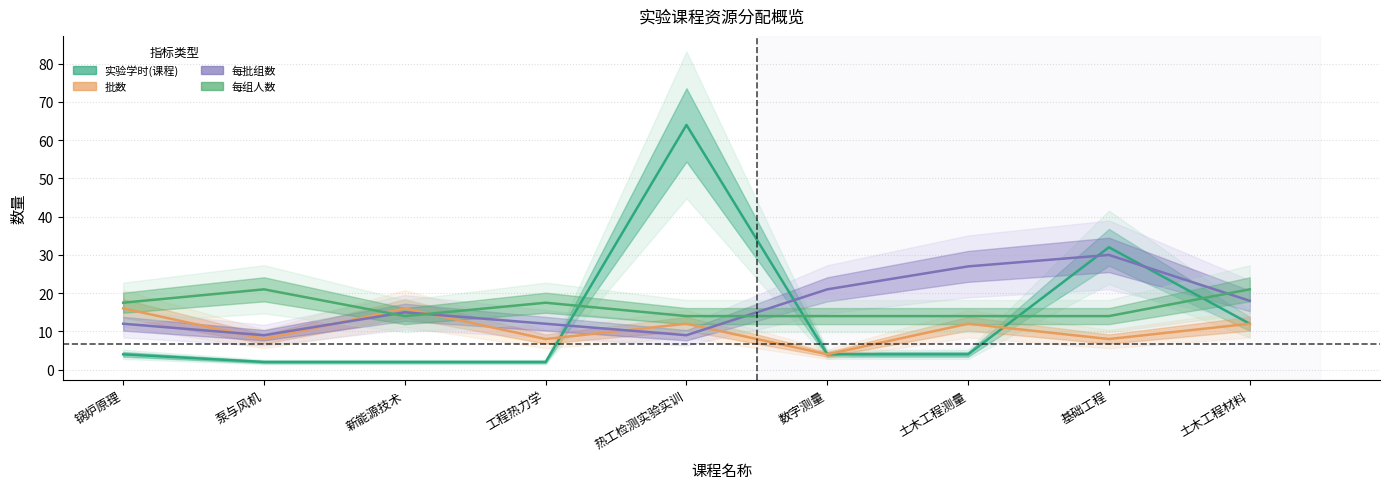

What is the difference between the second highest and minimum values in the 实验学时(课程) series?

30.0